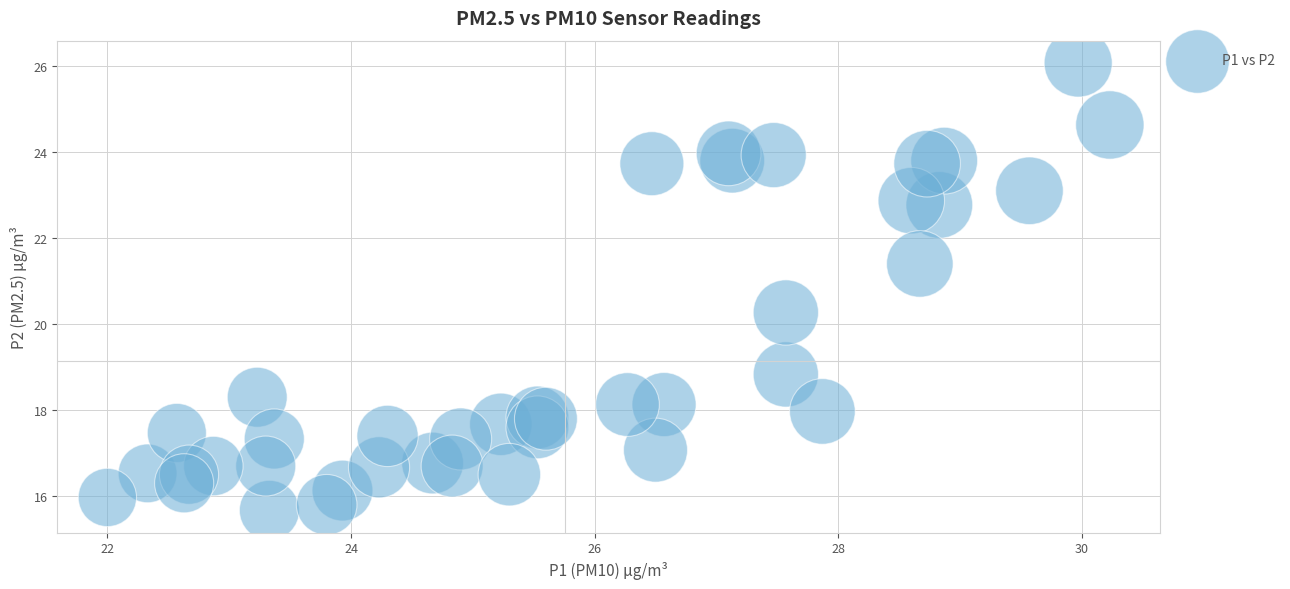

What Y value in the scatter plot is closest to 20?

20.3